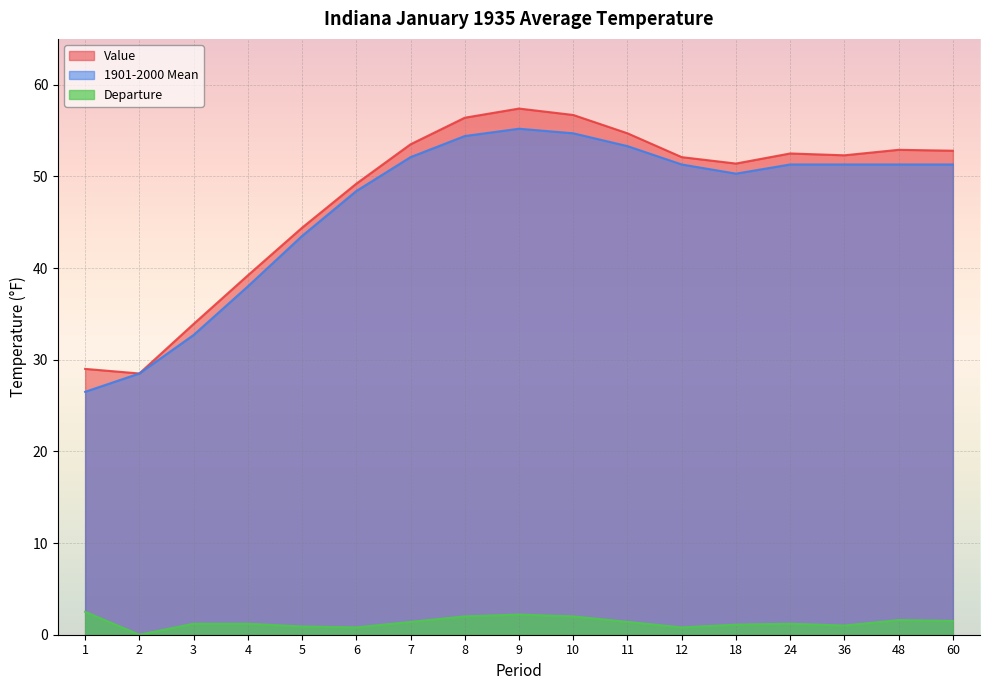

How many values in the Departure series are below 1?

4